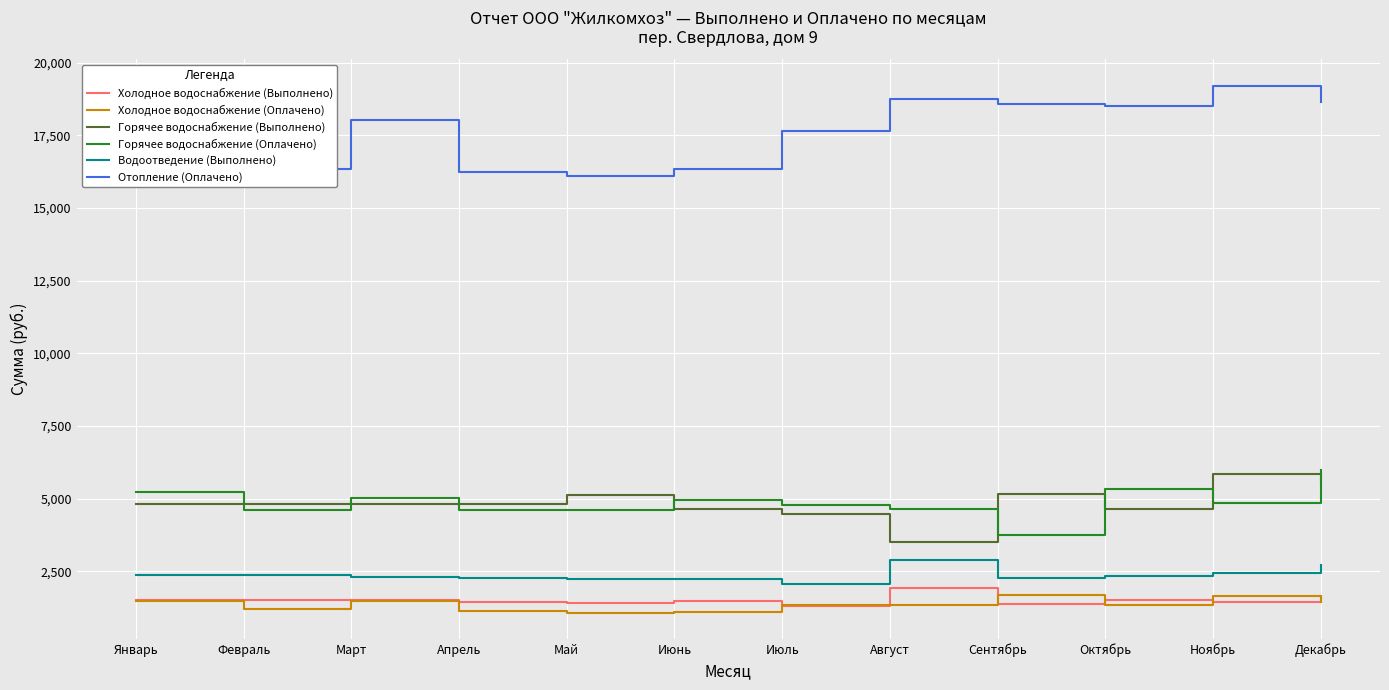

Is the value of Водоотведение (Выполнено) at Август greater than the value of Холодное водоснабжение (Оплачено) at Август?

Yes